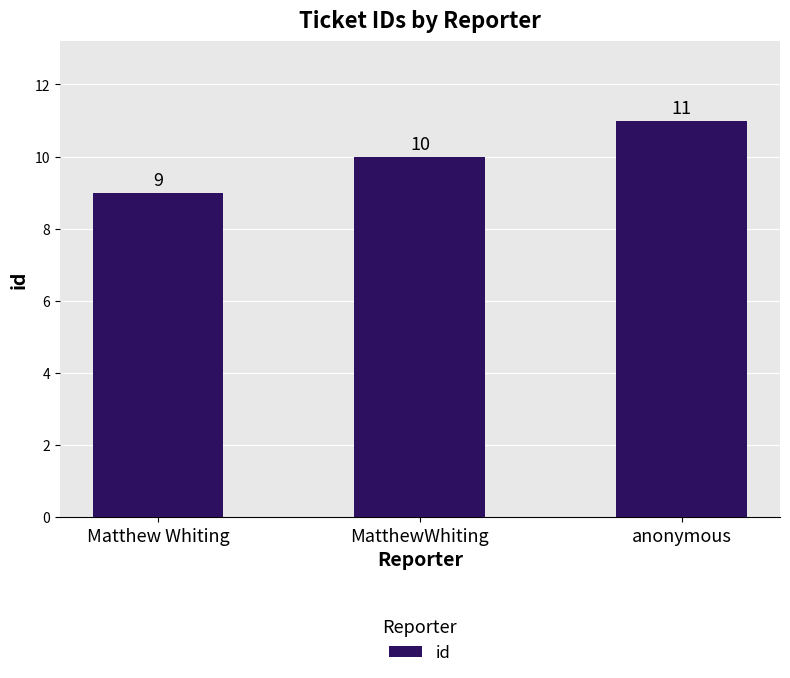

Reading left to right, transcribe all the data shown in this chart.

Matthew Whiting=9	MatthewWhiting=10	anonymous=11